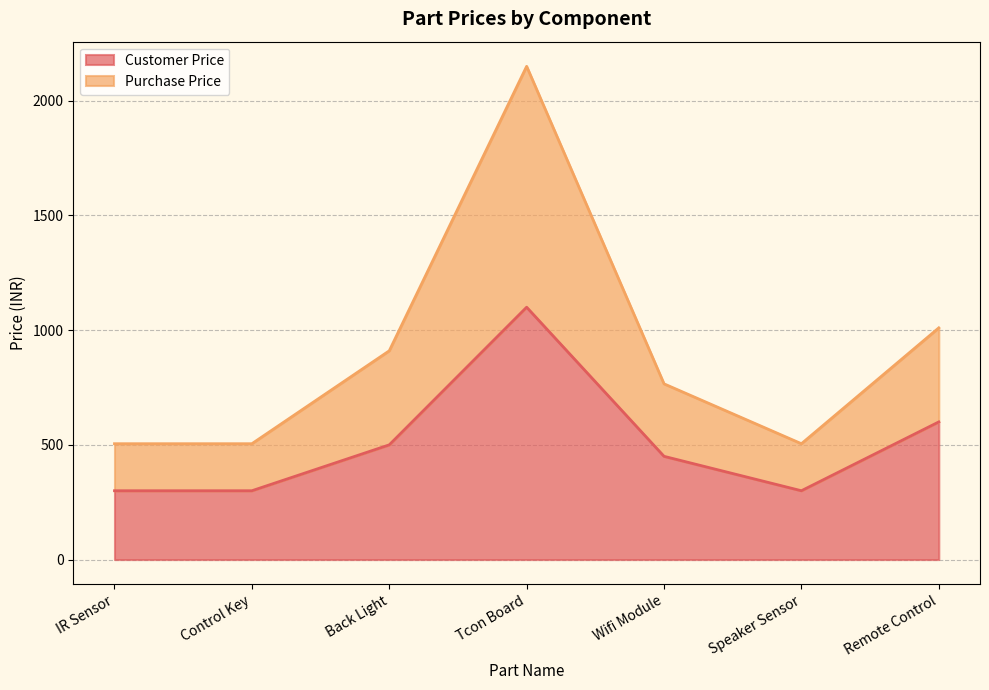

Which category has the lowest value in the Customer Price series?

IR Sensor